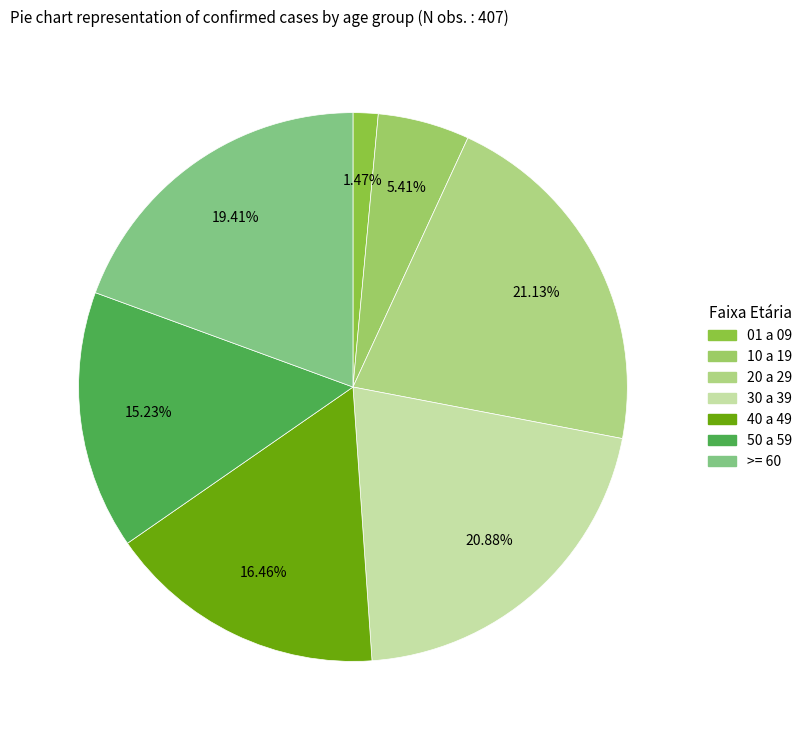

Does any single category account for the majority?

No